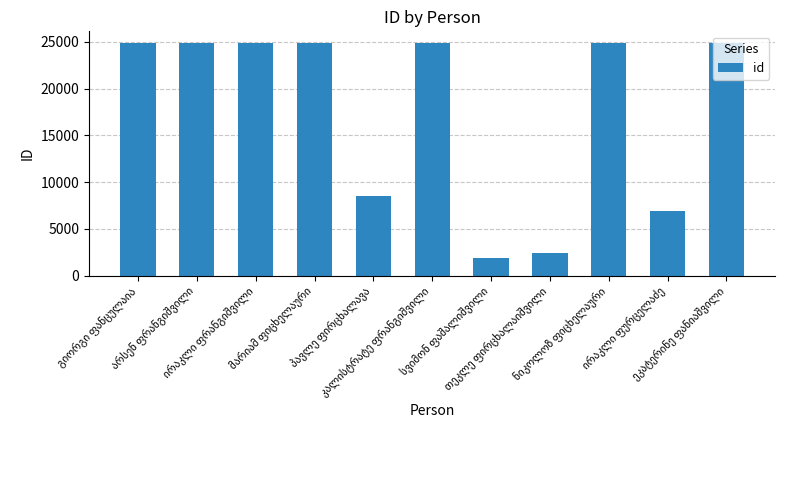

What is the difference between the second highest and second lowest values?

22515